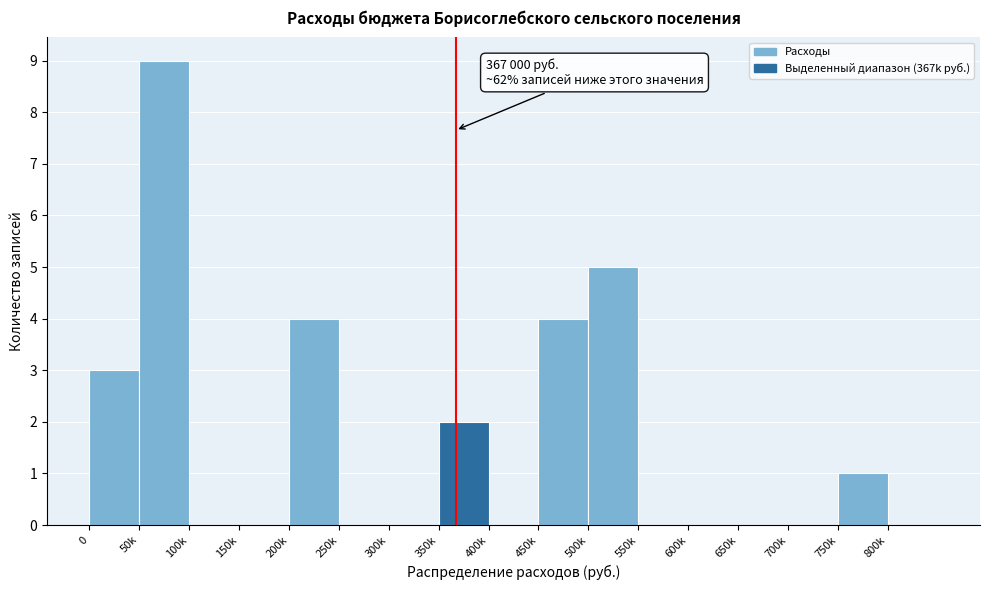

Reading left to right, extract all data points from this chart.

0=3	50k=9	100k=0	150k=0	200k=4	250k=0	300k=0	350k=2	400k=0	450k=4	500k=5	550k=0	600k=0	650k=0	700k=0	750k=1	800k=0